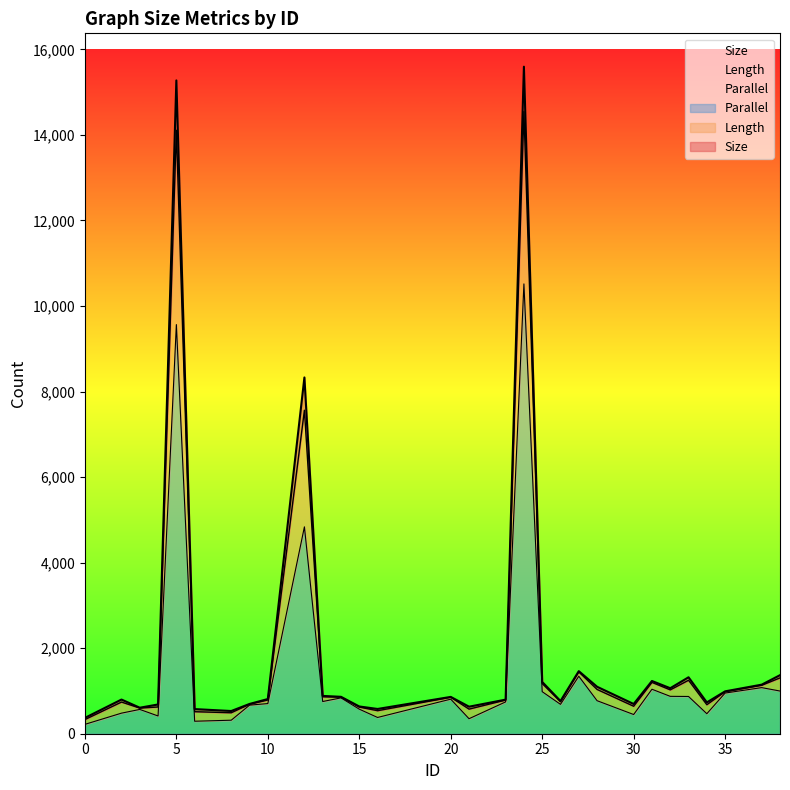

How many categories are shown in the chart?

30